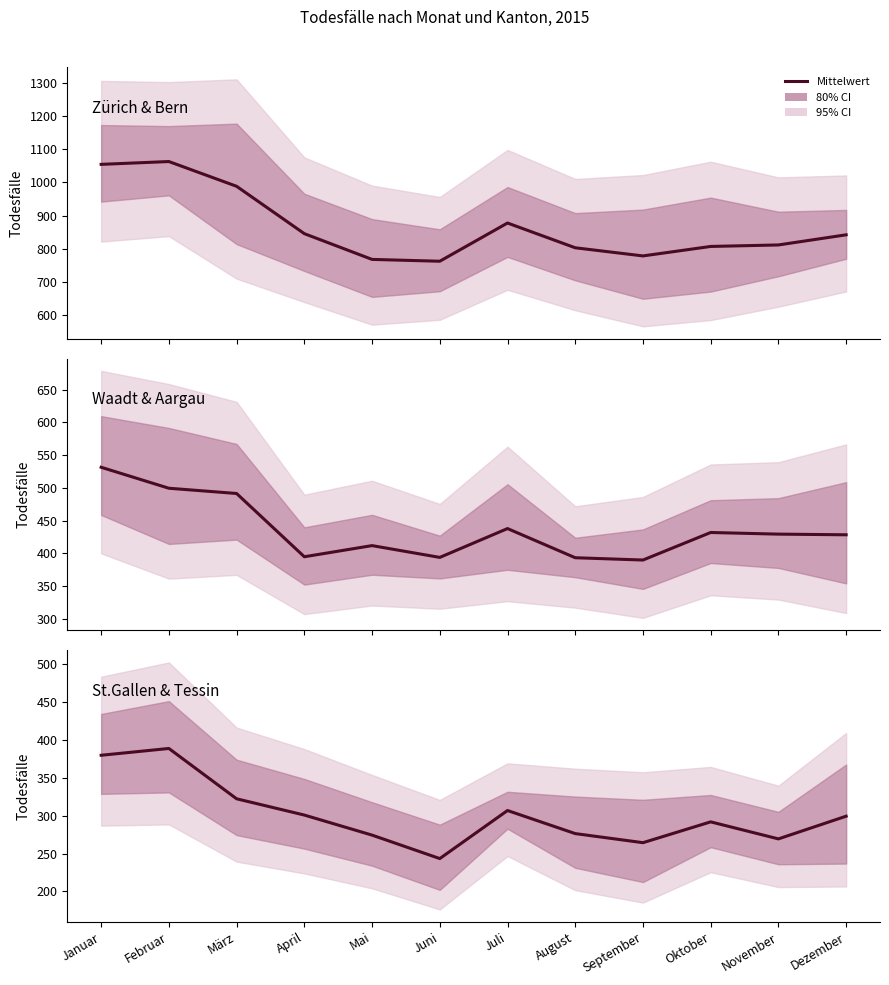

Is it true that St.Gallen / Tessin equals 389.0 at Februar?

True